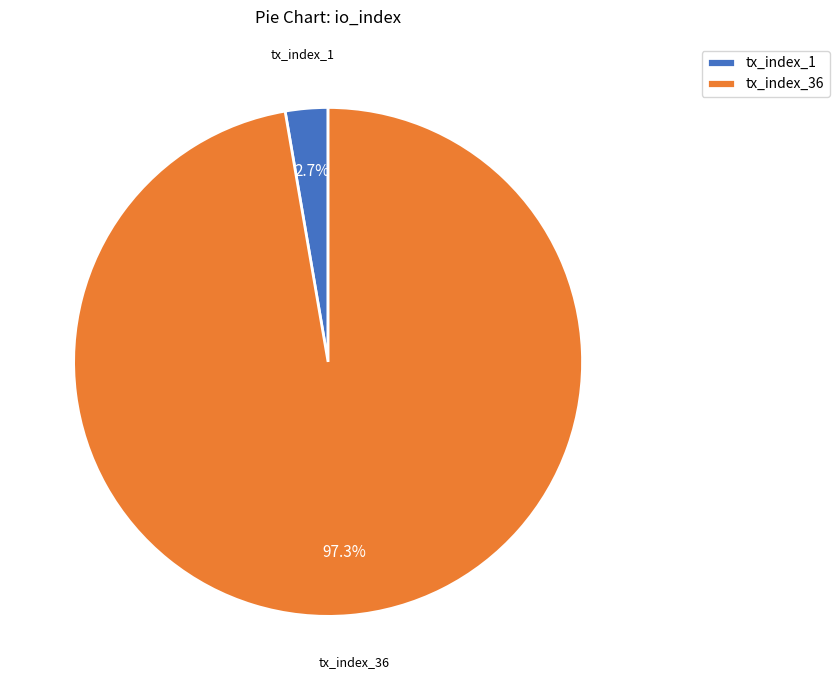

Is there any slice that represents more than half of the pie?

Yes